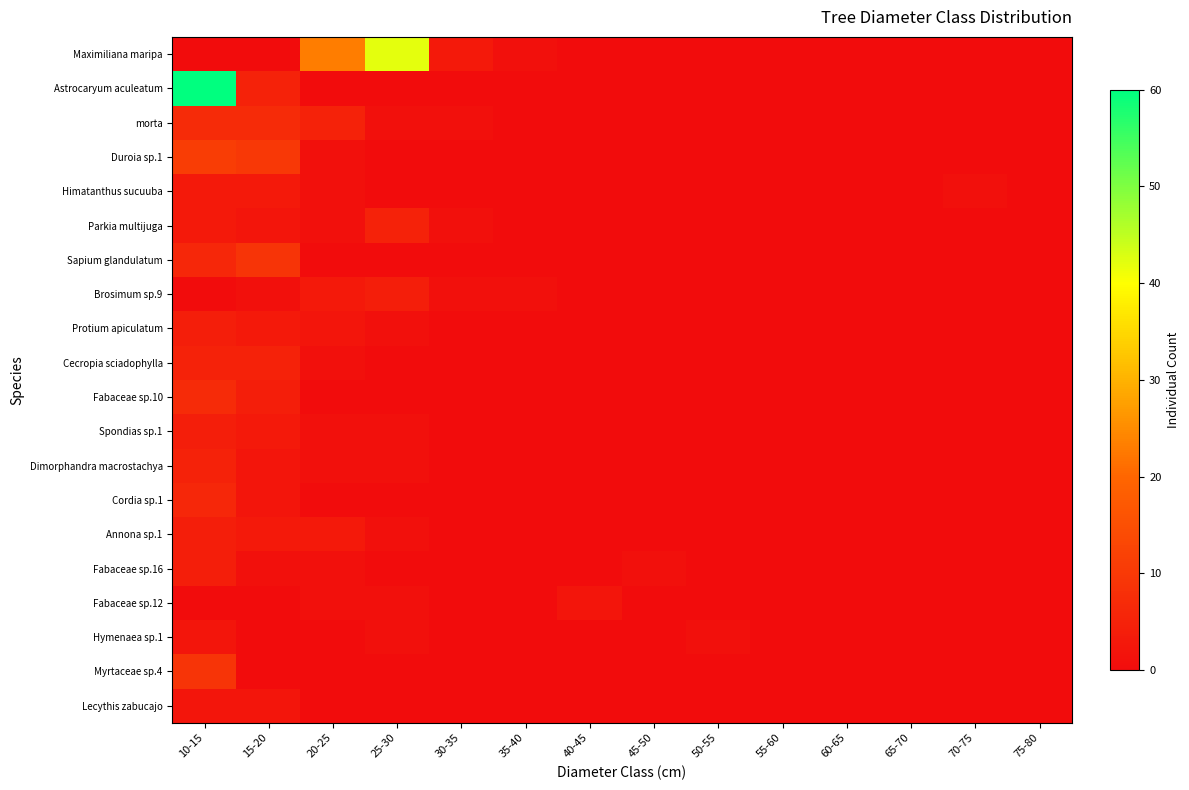

Rank the series by their maximum value, from highest to lowest.

Astrocaryum aculeatum, Maximiliana maripa, Duroia sp.1, Sapium glandulatum, Myrtaceae sp.4, morta, Fabaceae sp.10, Cordia sp.1, Parkia multijuga, Cecropia sciadophylla, Dimorphandra macrostachya, Brosimum sp.9, Protium apiculatum, Spondias sp.1, Annona sp.1, Fabaceae sp.16, Himatanthus sucuuba, Fabaceae sp.12, Hymenaea sp.1, Lecythis zabucajo